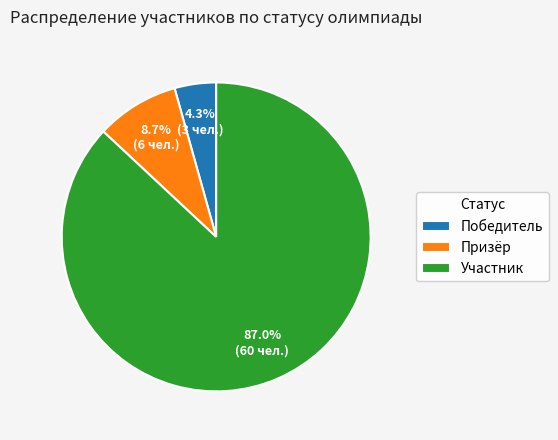

True or false: Участник accounts for 80% of the total.

False